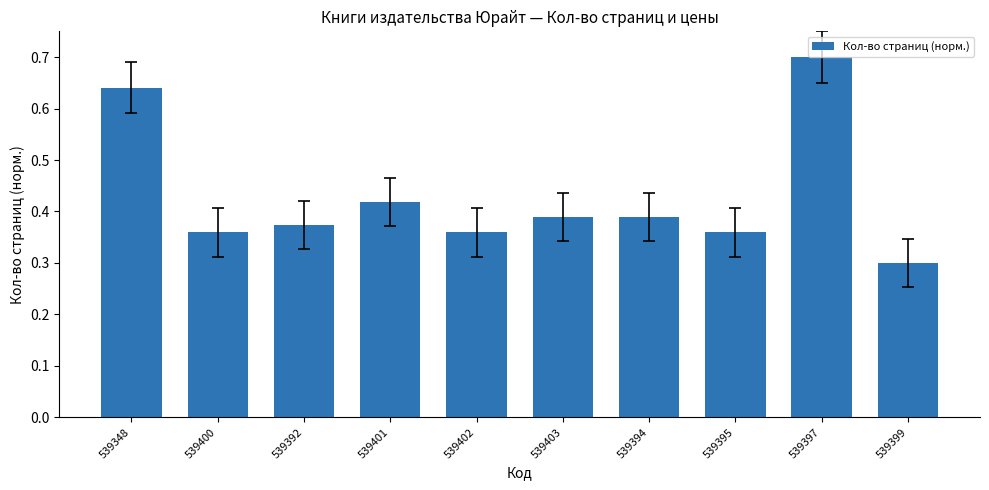

Which has a higher value, 539394 or 539395?

539394